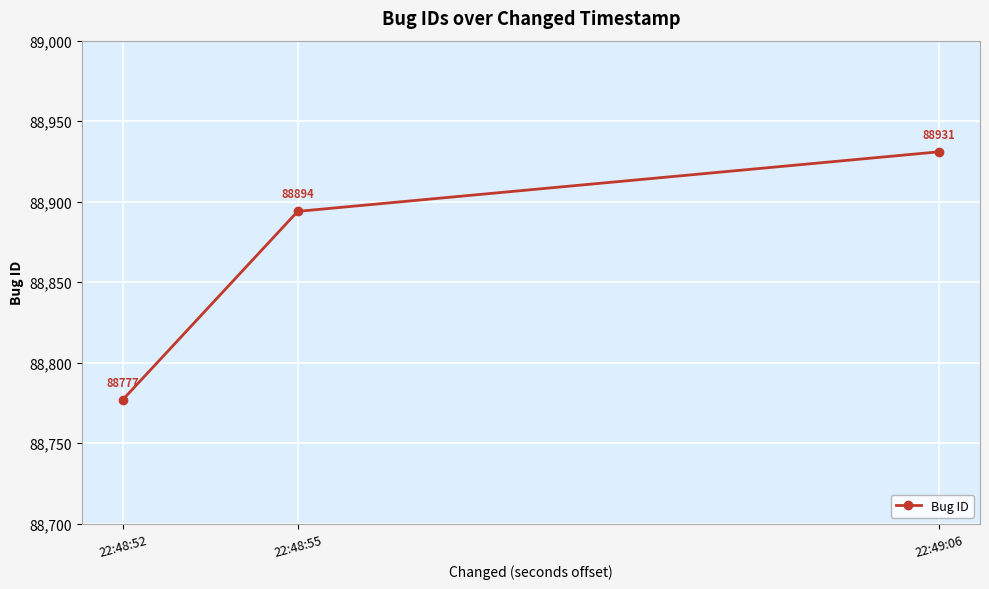

How many lines are shown in the chart?

1